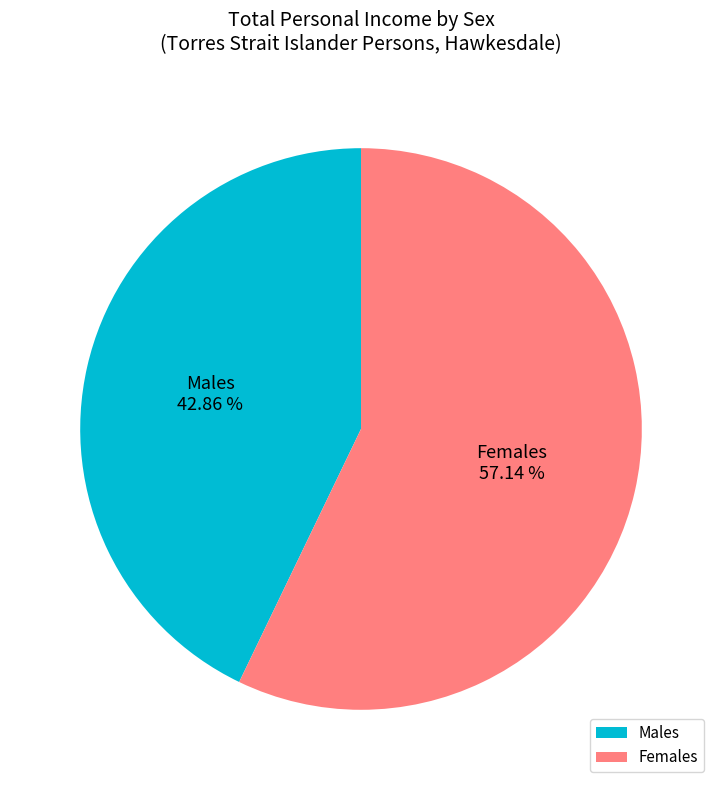

Is it true that Males is 36% of the pie?

False